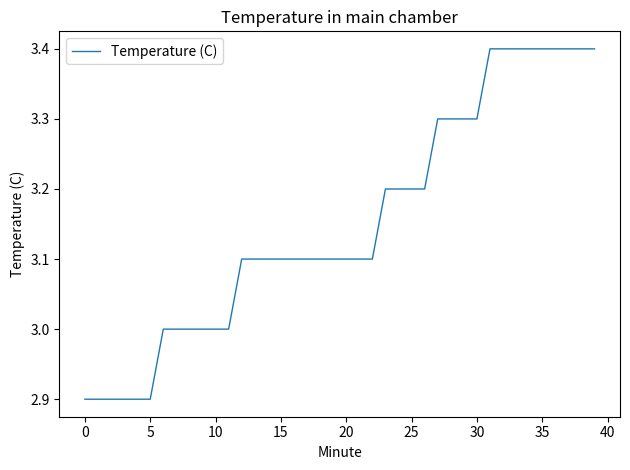

Does the chart have visible grid lines?

No